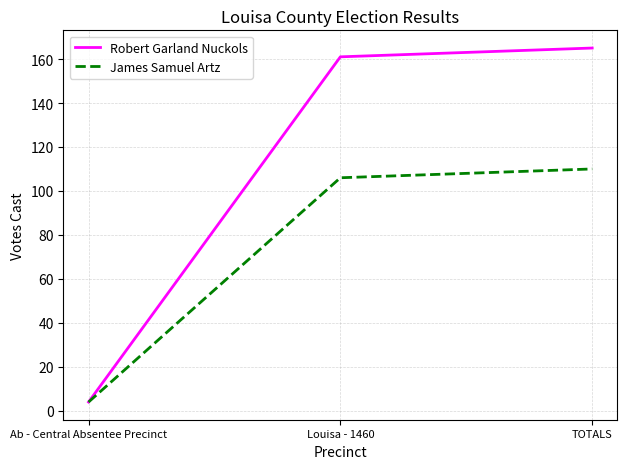

How many values in the Robert Garland Nuckols series are below 161?

1